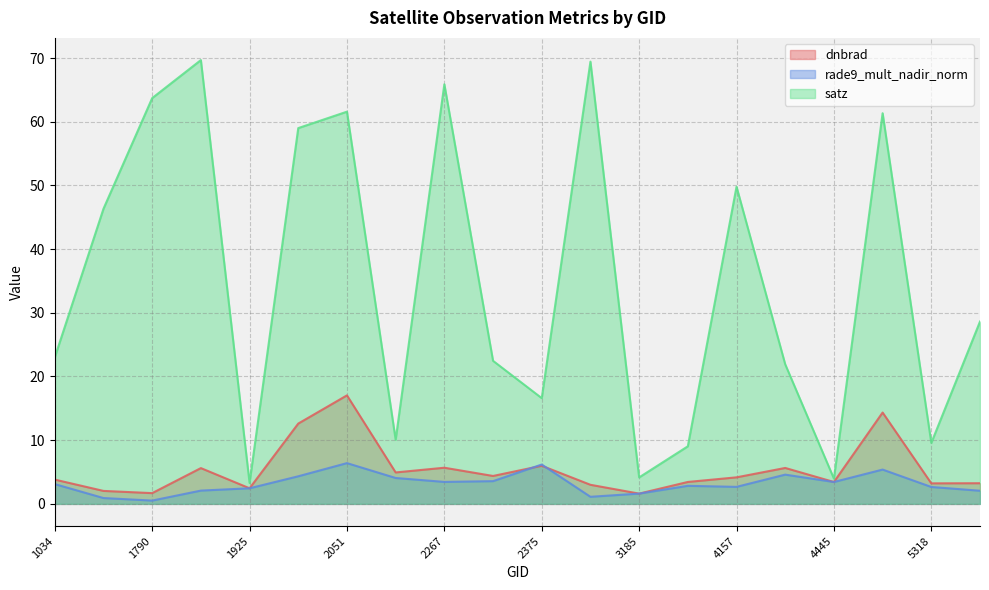

What is the greatest value displayed?

69.7